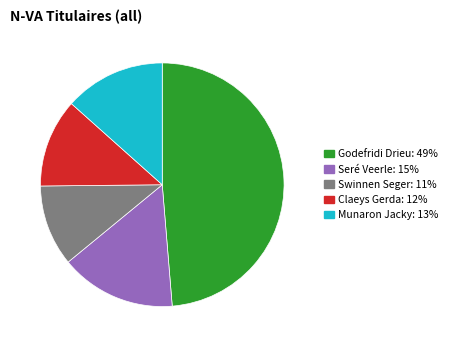

Is it true that Godefridi Drieu is 49% of the pie?

True